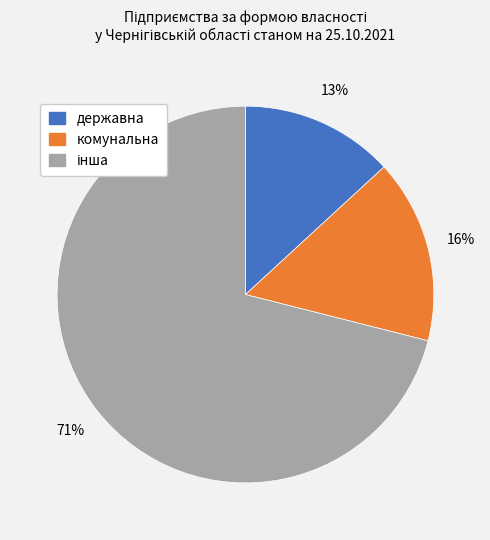

To the nearest percent, what is the average slice percentage?

33%